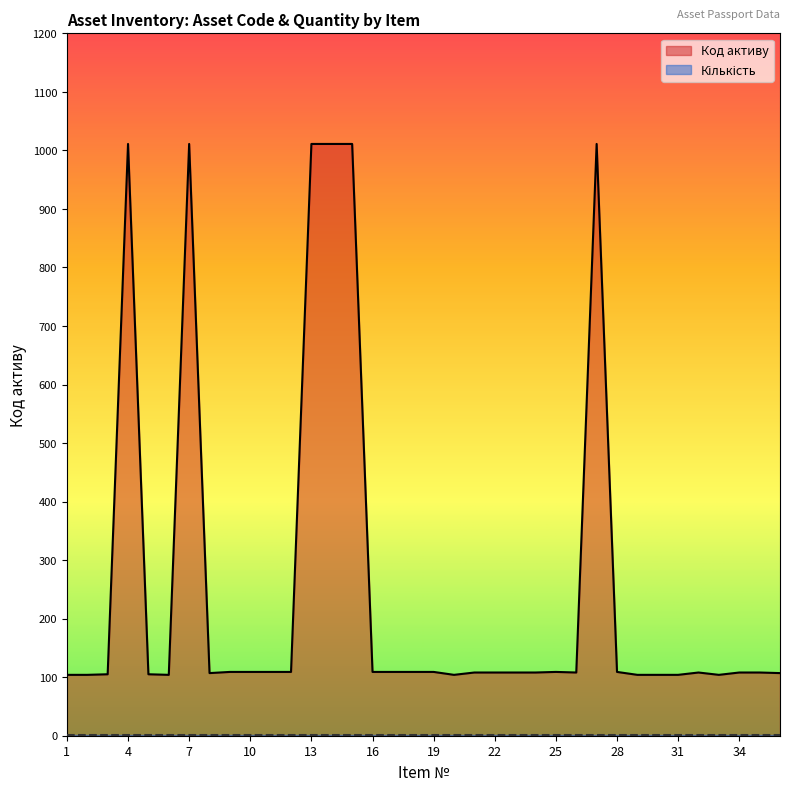

Approximately how many times larger is the value at 32 compared to 22?

1.0